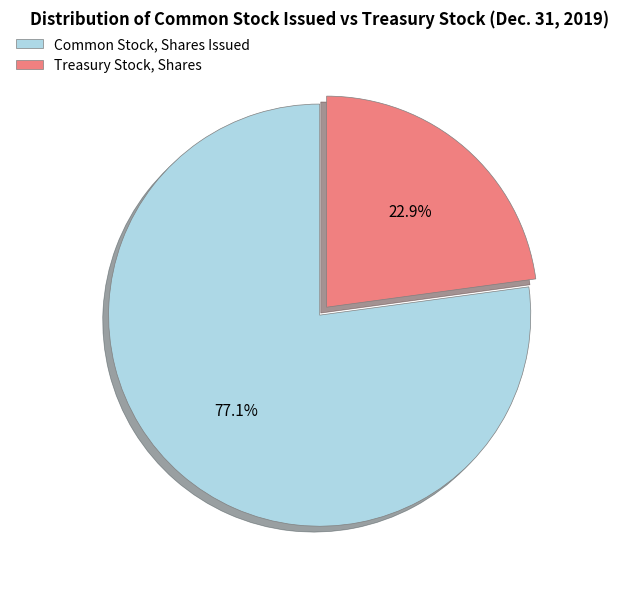

Which slice represents more than half of the pie?

Common Stock, Shares Issued